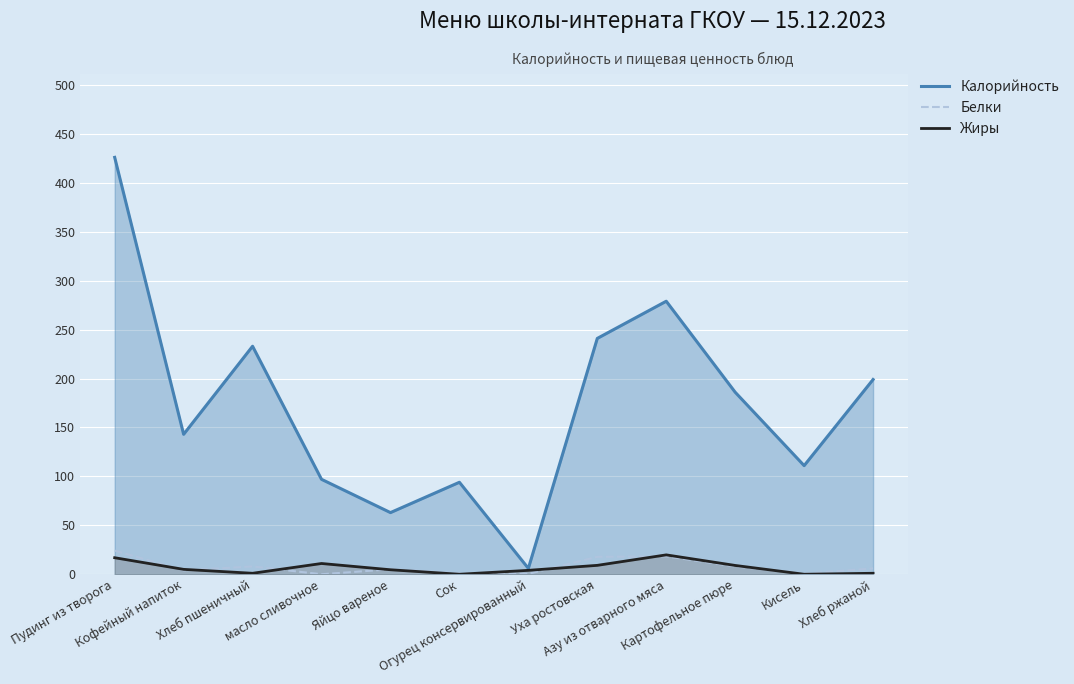

What is the sum of the Белки values at Уха ростовская and Огурец консервированный?

18.2